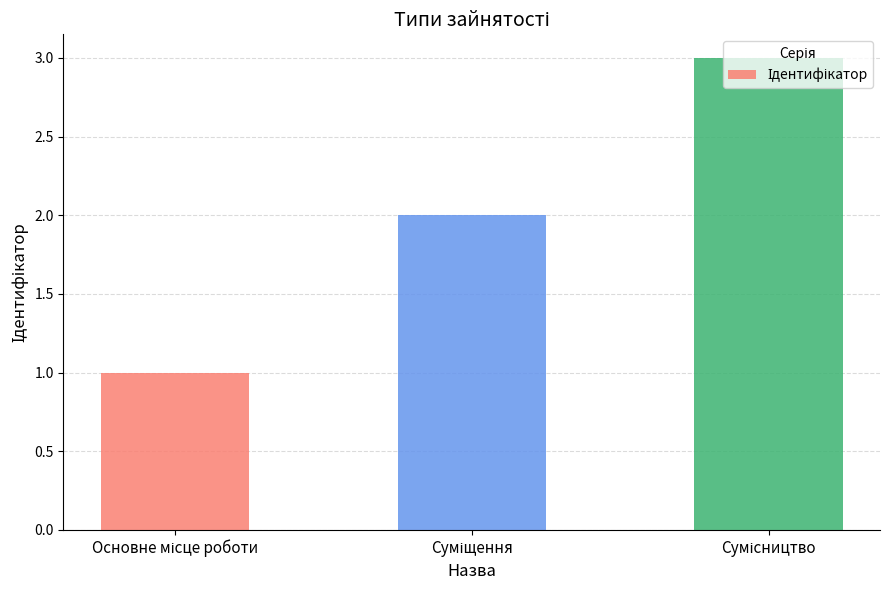

What is the sum of all values?

6